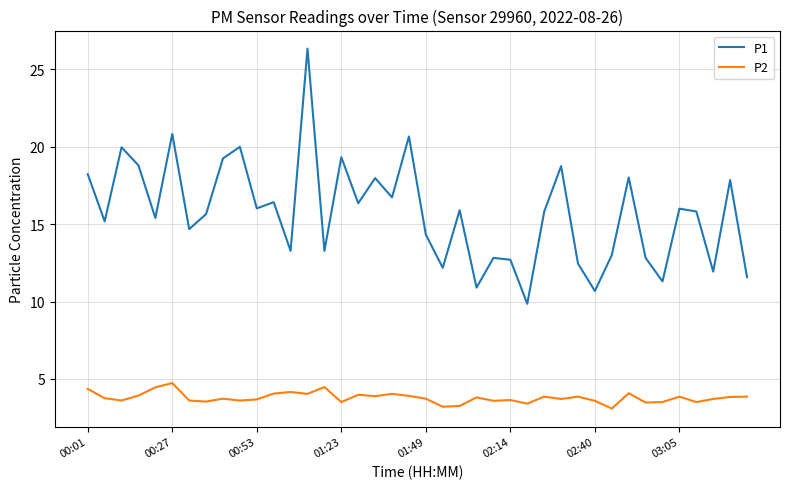

List the series in order of their peak value, lowest first.

P2, P1